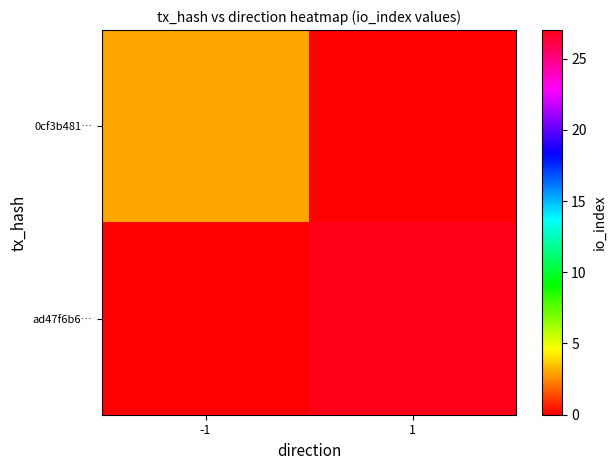

What is the difference between the highest and lowest values at -1?

3